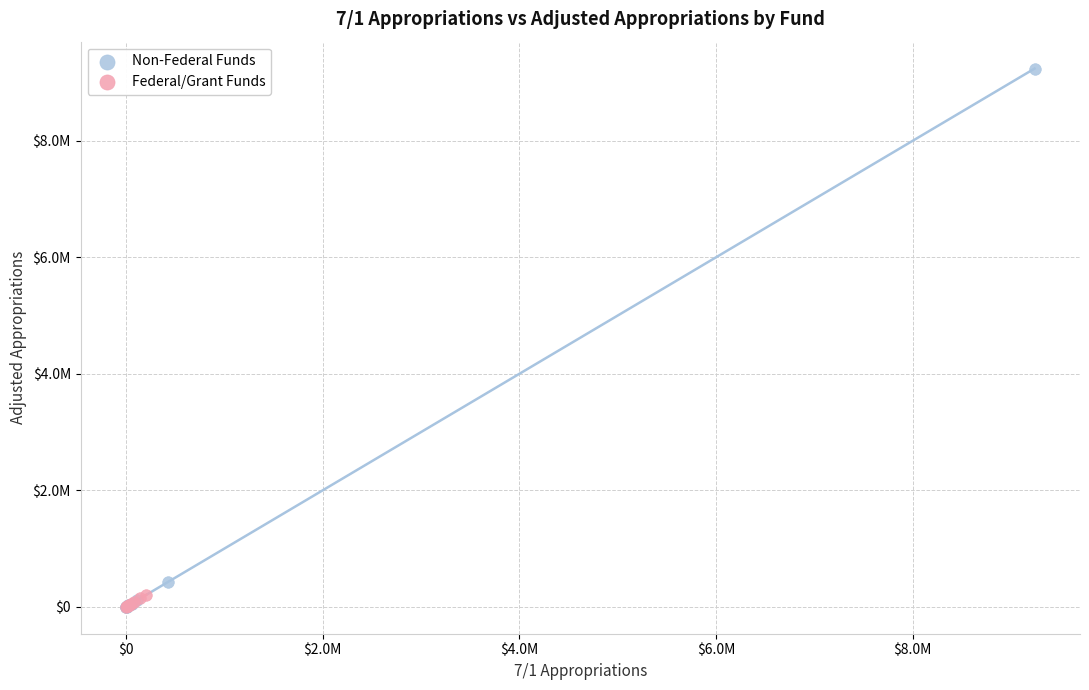

What are all the series names shown in the legend?

Non-Federal Funds, Federal/Grant Funds